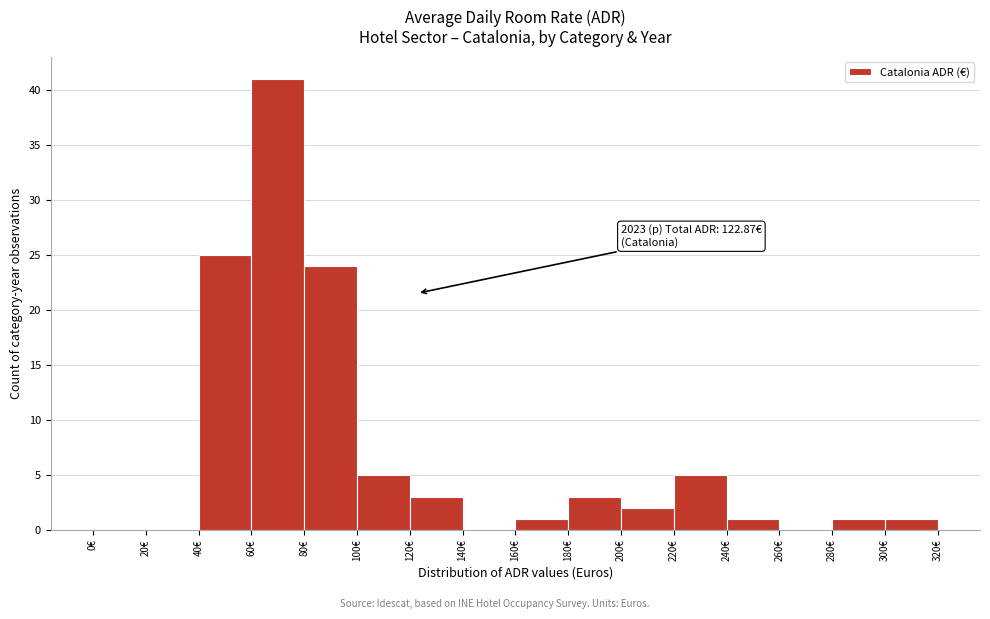

Which range on the x-axis has the tallest bar?

60 to 80